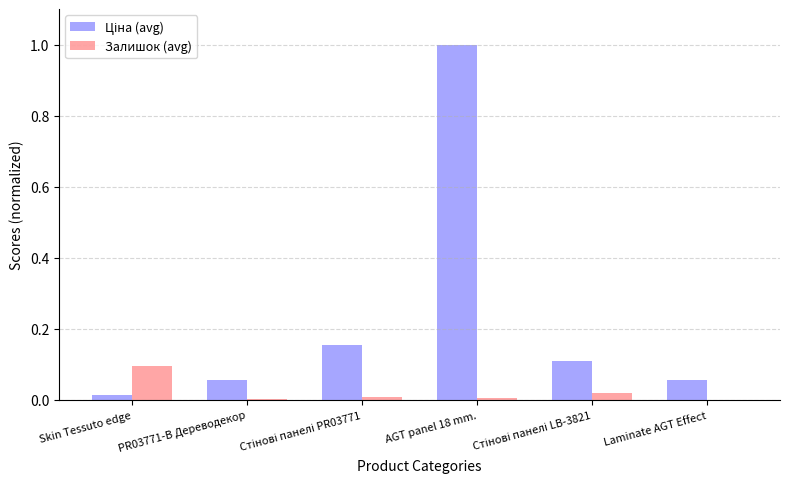

Are the bars grouped side by side (vs. stacked)?

Yes